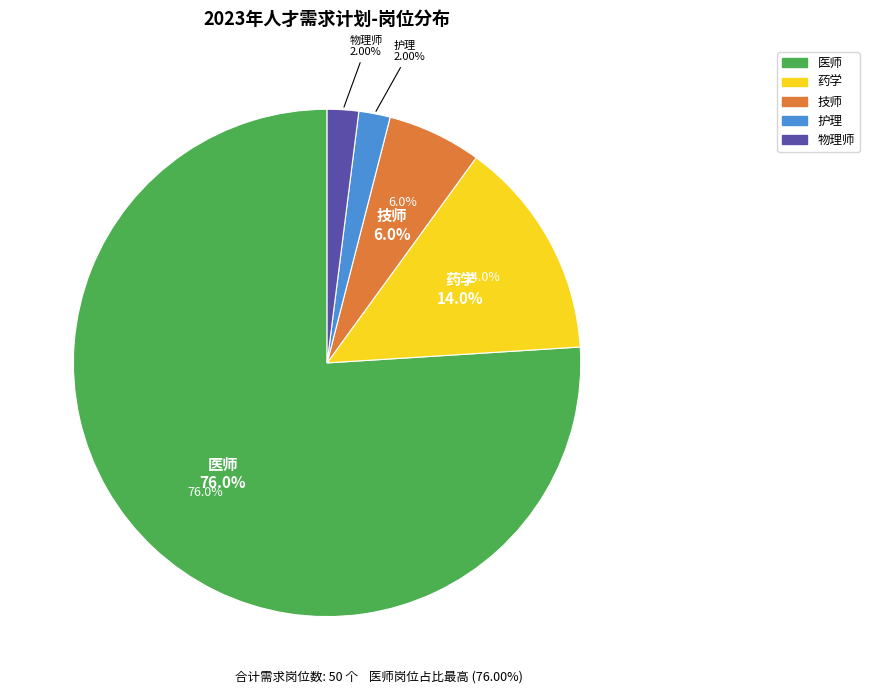

What percentage is the 护理 slice, to the nearest percent?

2%